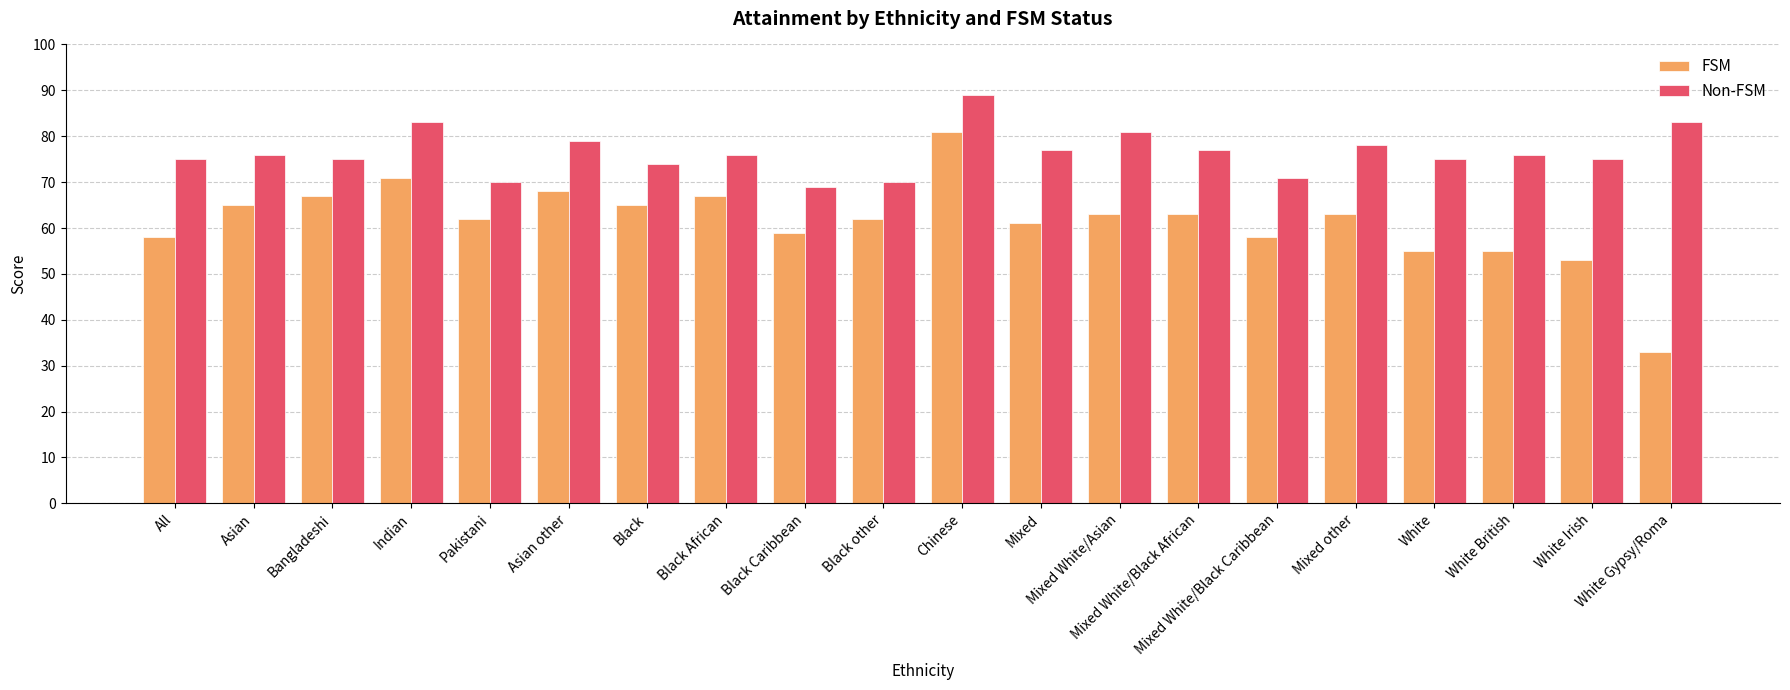

What is the label of the 5th bar from the right?

Mixed other